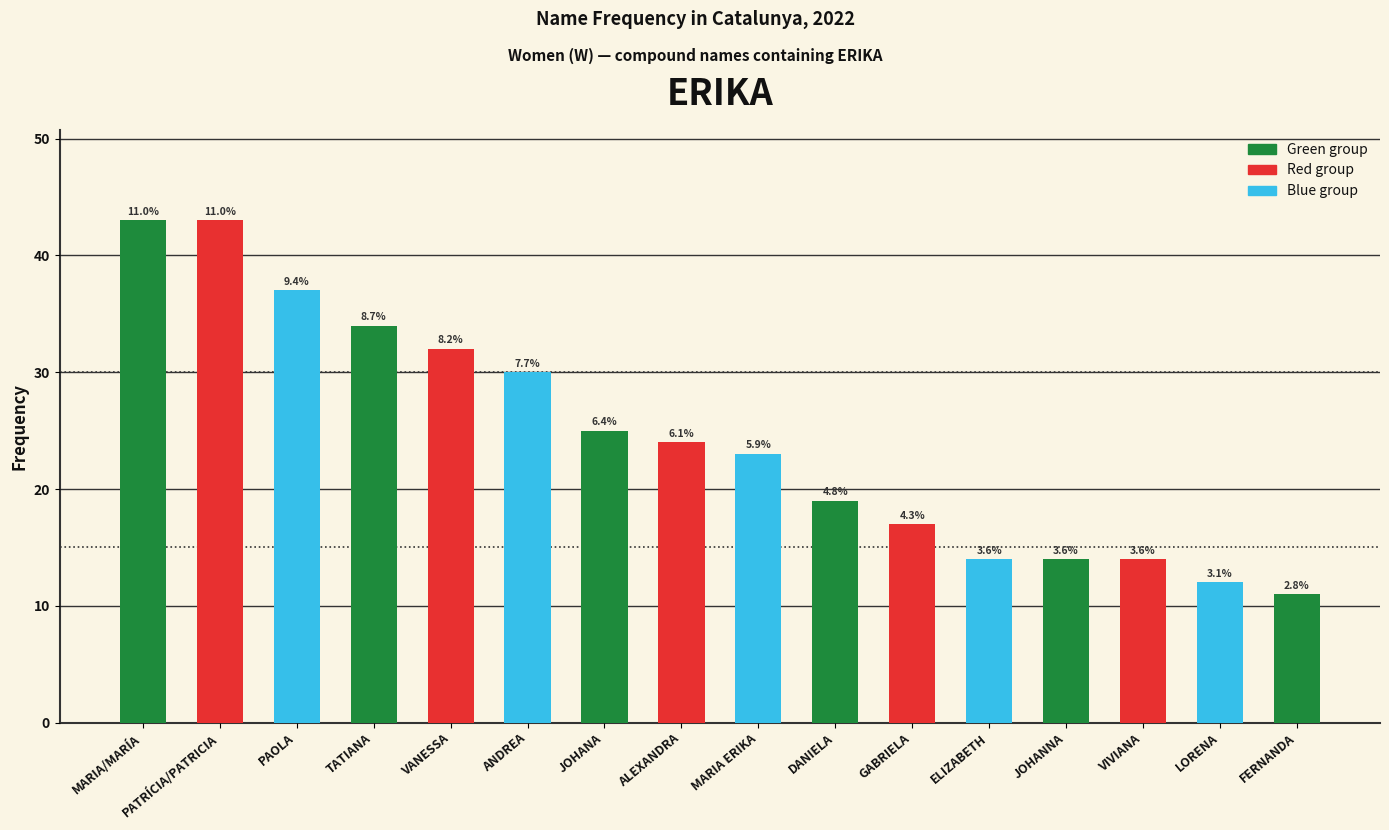

How many bars are there in total?

16